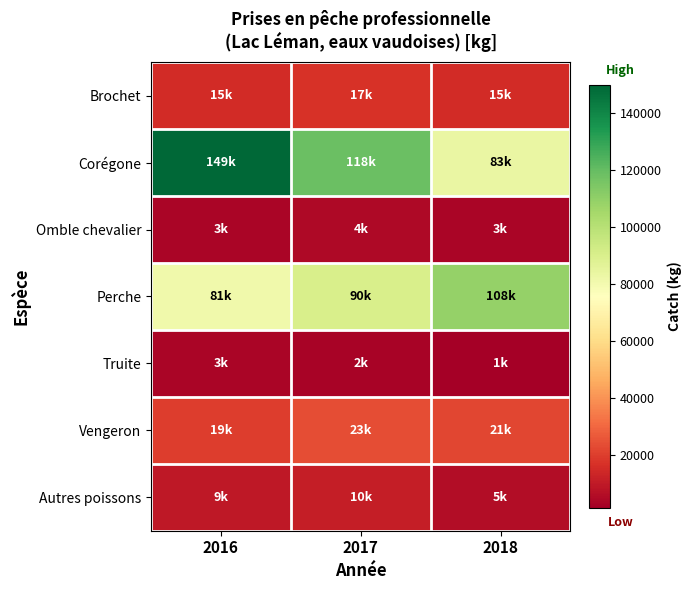

Reading left to right, list all the values displayed in this chart.

Brochet: 2016=15090	2017=17087	2018=15182
Corégone: 2016=149543	2017=118760	2018=83588
Omble chevalier: 2016=3695	2017=4702	2018=3461
Perche: 2016=81077	2017=90370	2018=108665
Truite: 2016=3351	2017=2703	2018=1487
Vengeron: 2016=19851	2017=23753	2018=21730
Autres poissons: 2016=9502	2017=10878	2018=5712